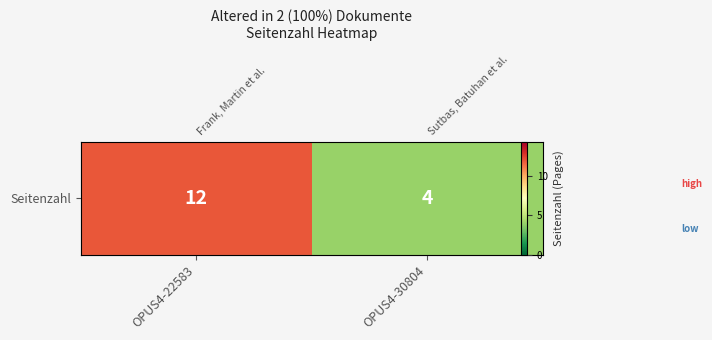

Which label corresponds to the smallest value in the chart?

OPUS4-30804